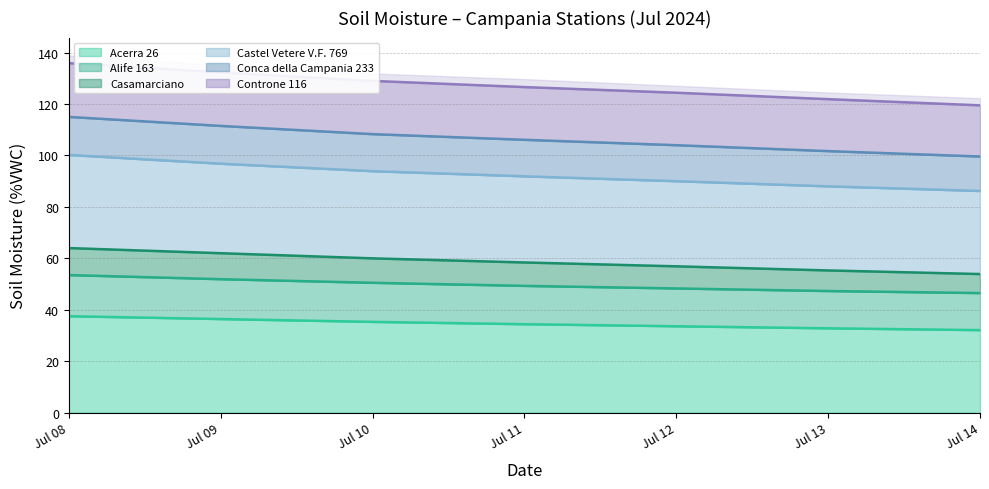

What is the highest value of the Acerra 26 series?

37.5